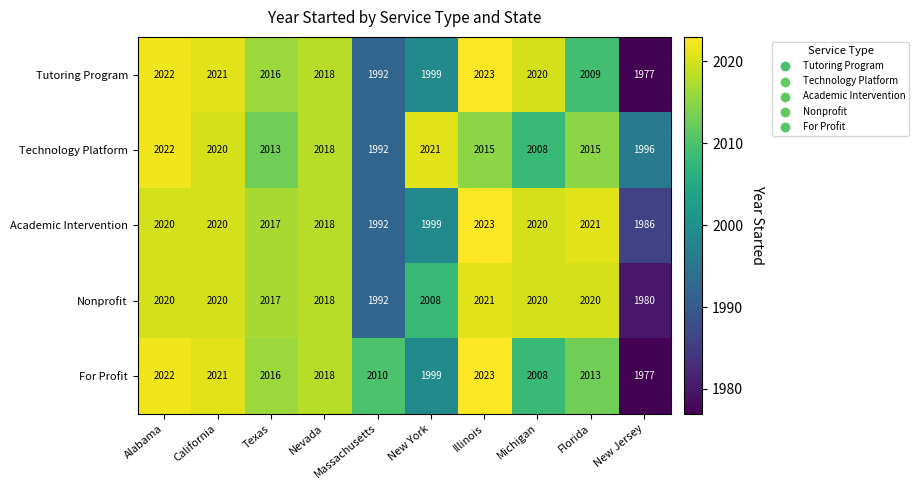

Which category has the highest value in the Nonprofit series?

Illinois